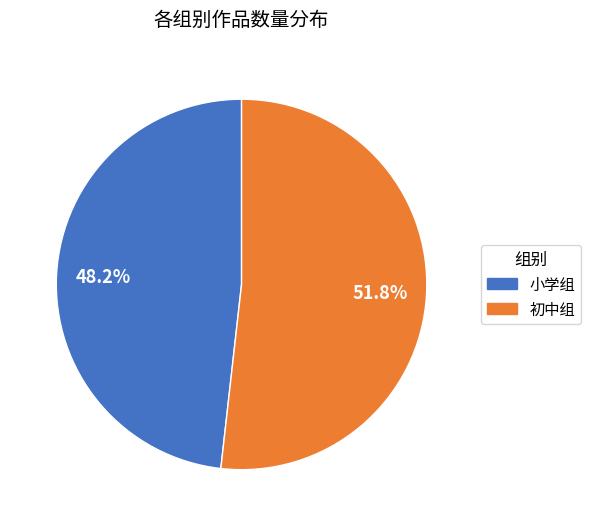

True or false: 小学组 accounts for 48% of the total.

True